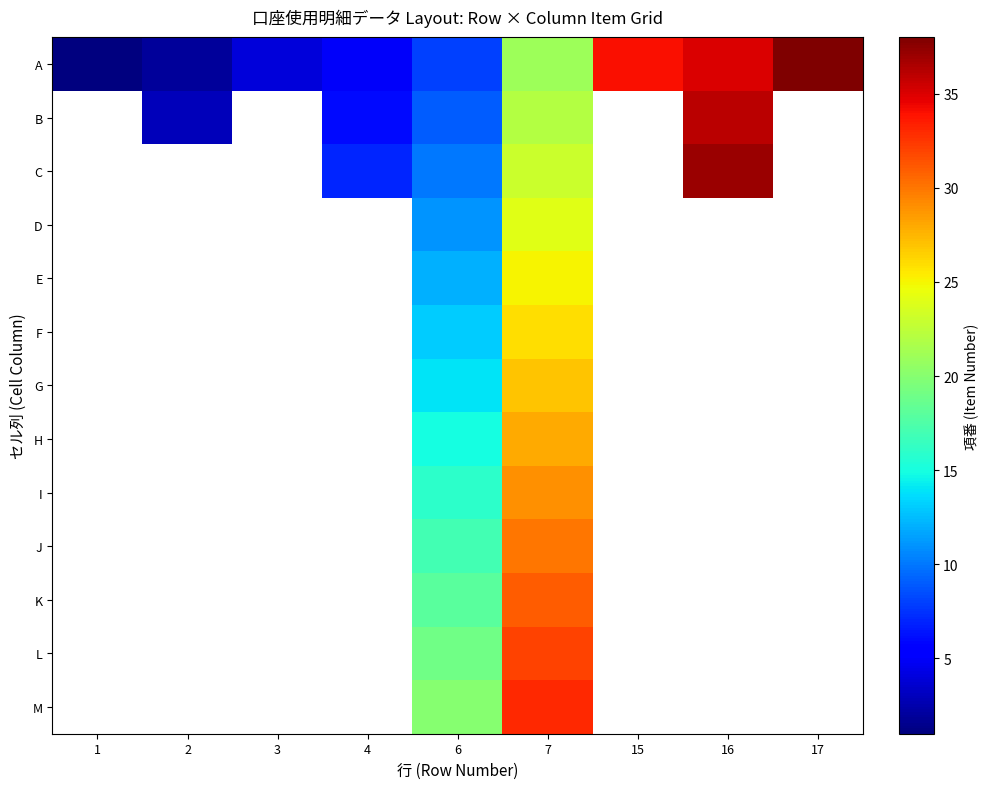

Which has a higher value, 1 or 15?

15